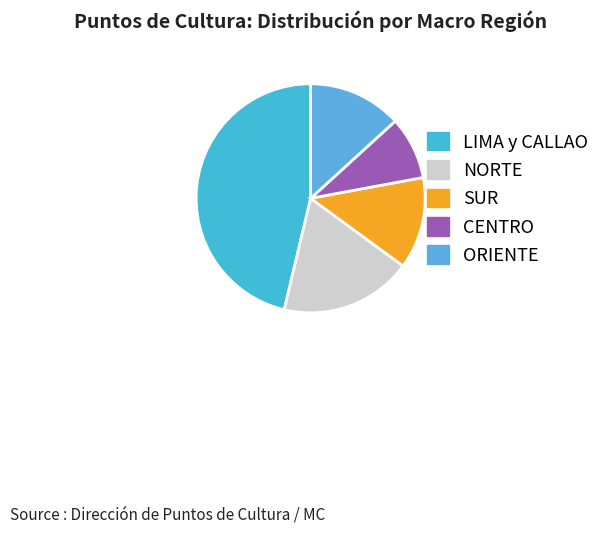

Which category has the biggest portion of the pie?

LIMA y CALLAO